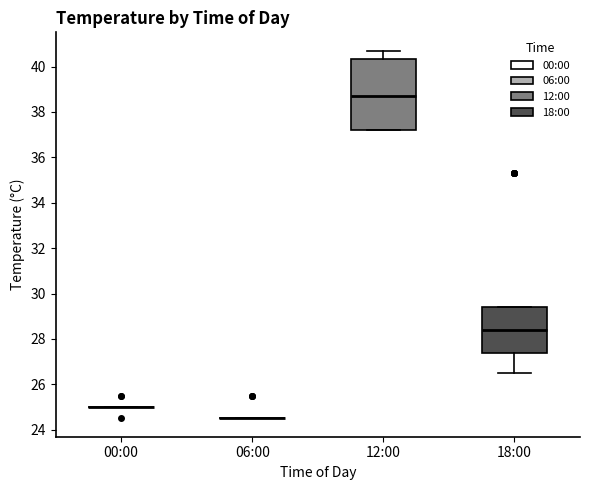

Where does the lower whisker of the box for 18:00 end on the y-axis? The values are not printed on the chart, so give them approximately, as read against the axis.

26.6